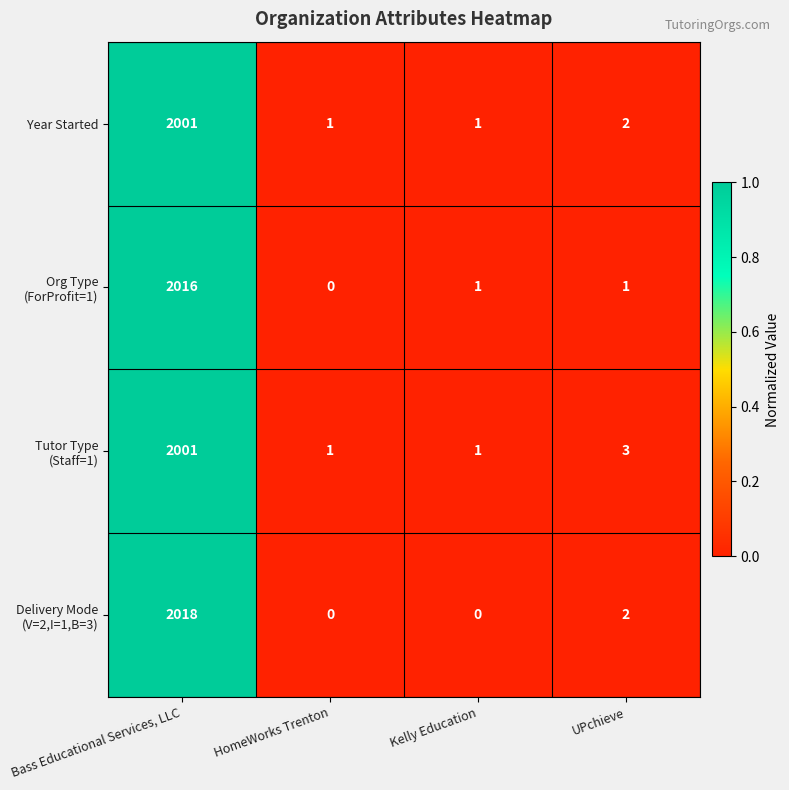

What is the total value across all series at UPchieve?

8